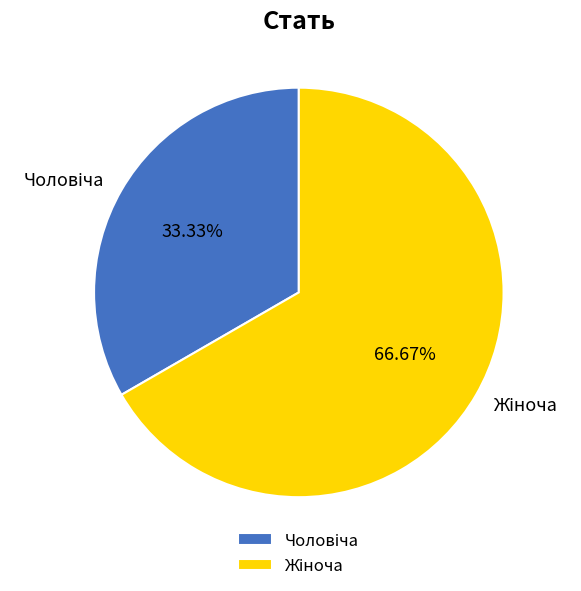

Is there a majority slice in this chart?

Yes